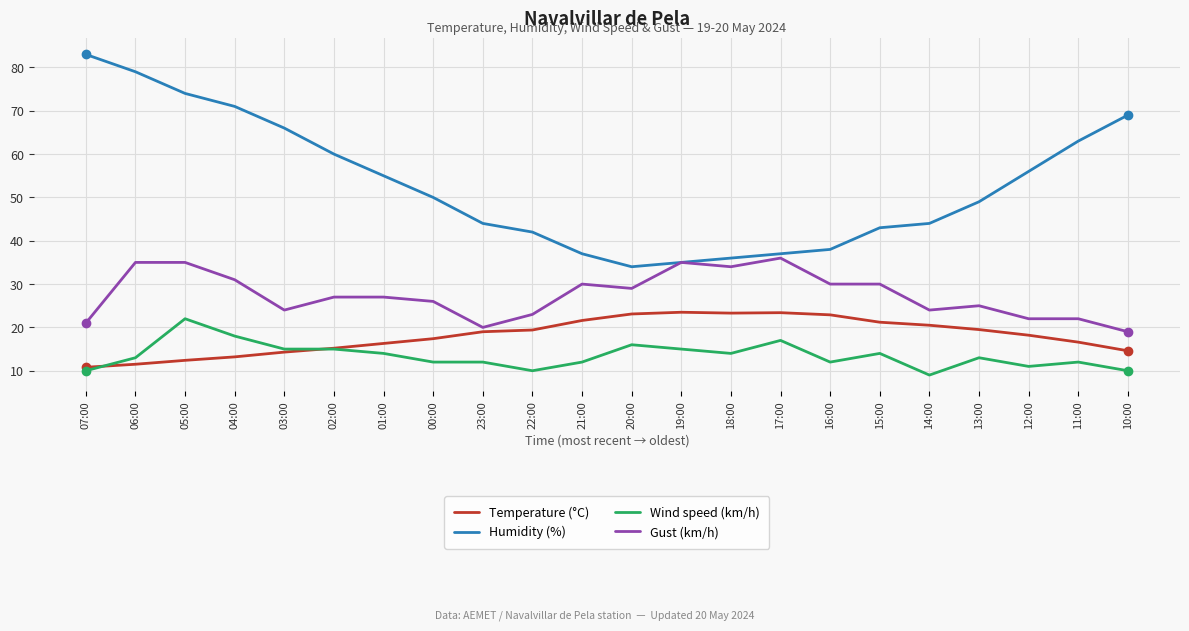

What is the total value across all series at 00:00?

105.4